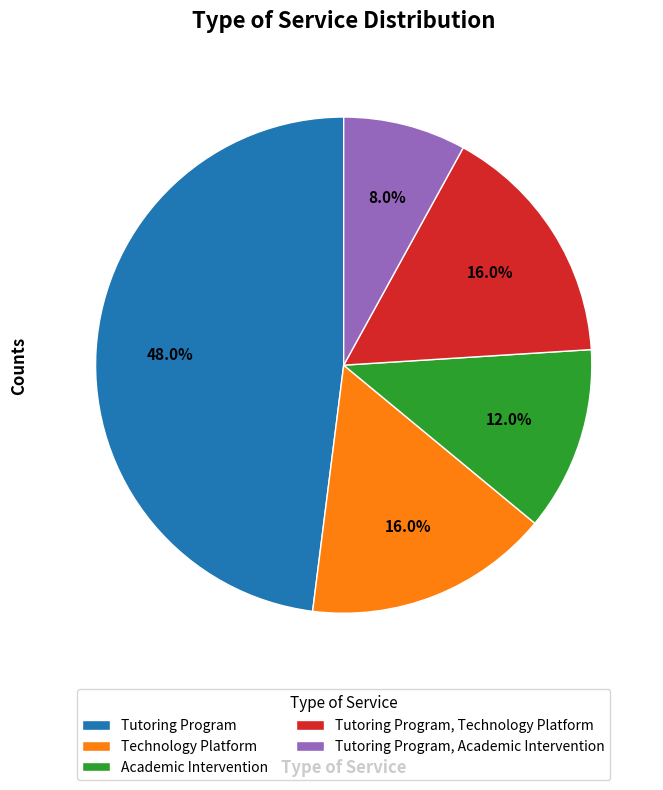

Do Tutoring Program and Tutoring Program, Technology Platform together represent more than half of the pie?

Yes